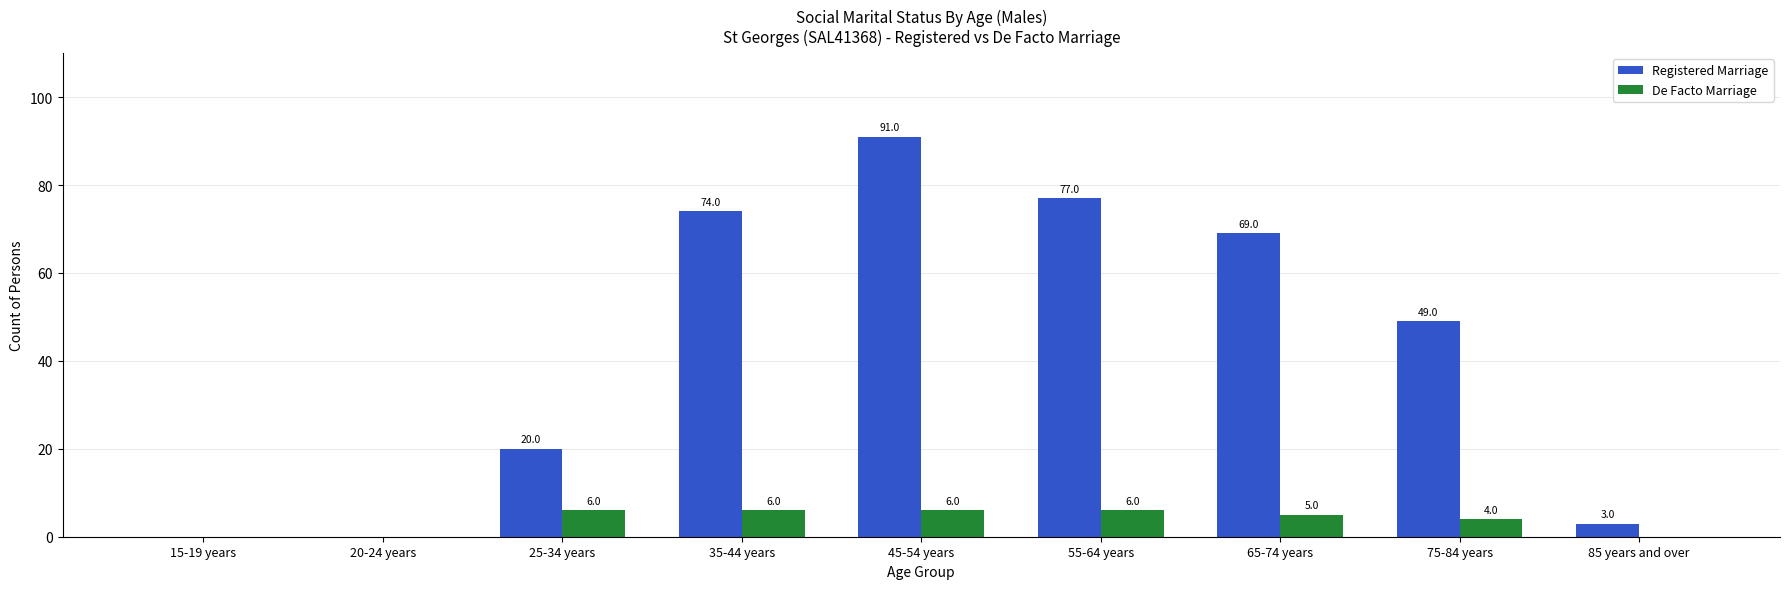

Are the bars grouped side by side (vs. stacked)?

Yes